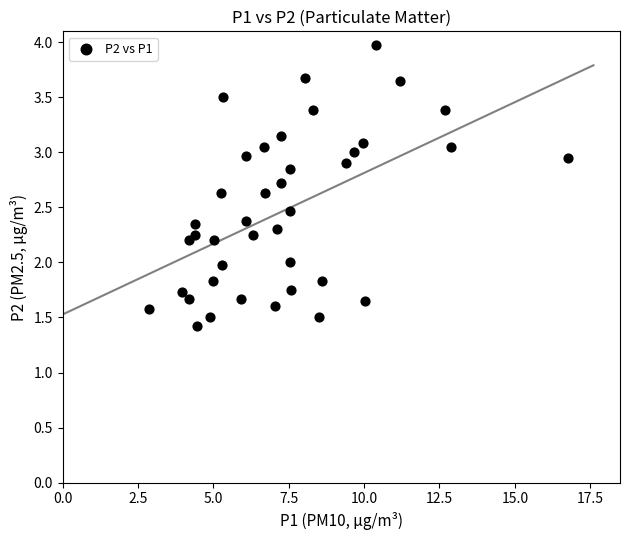

What is the range of X values (max minus min)?

13.9